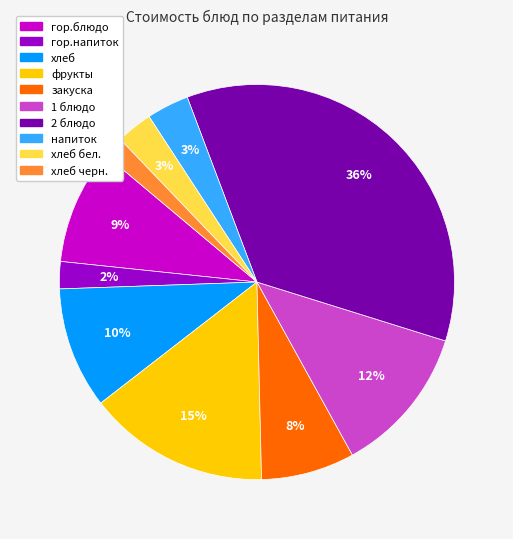

Is it true that закуска is 8% of the pie?

True